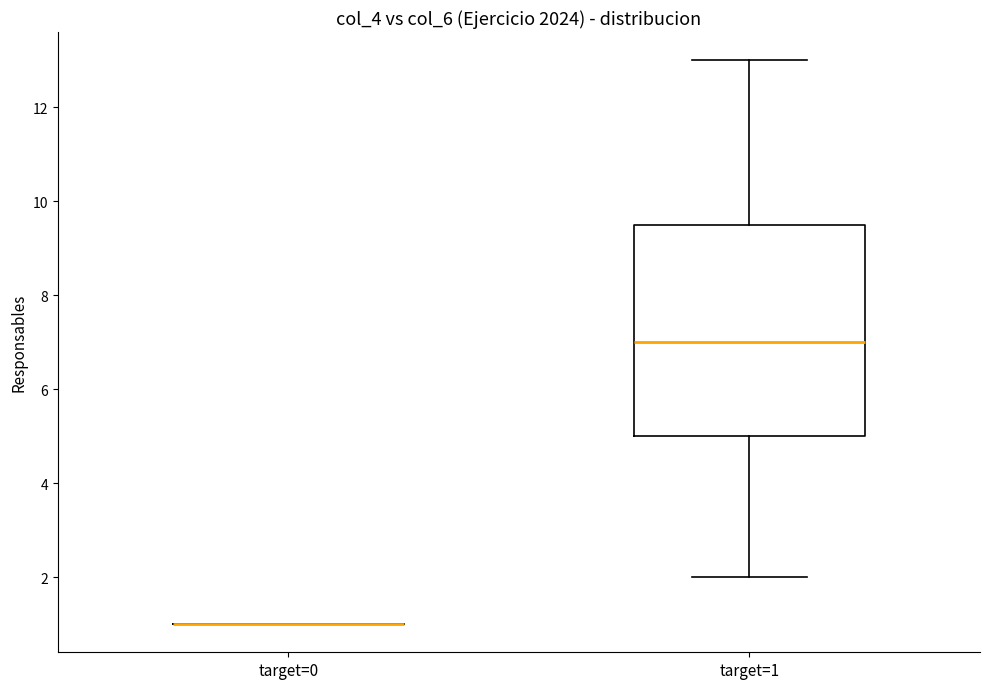

Reading left to right, read every box against the y-axis: the position of its median line, the range the box covers, and the ends of its whiskers. The values are not printed on the chart, so give them approximately, as read against the axis.

target=0: box collapsed to a line at 1.0, whiskers 1.0 to 1.0
target=1: median 7.0, box 5.0 to 9.6, whiskers 2.0 to 13.0